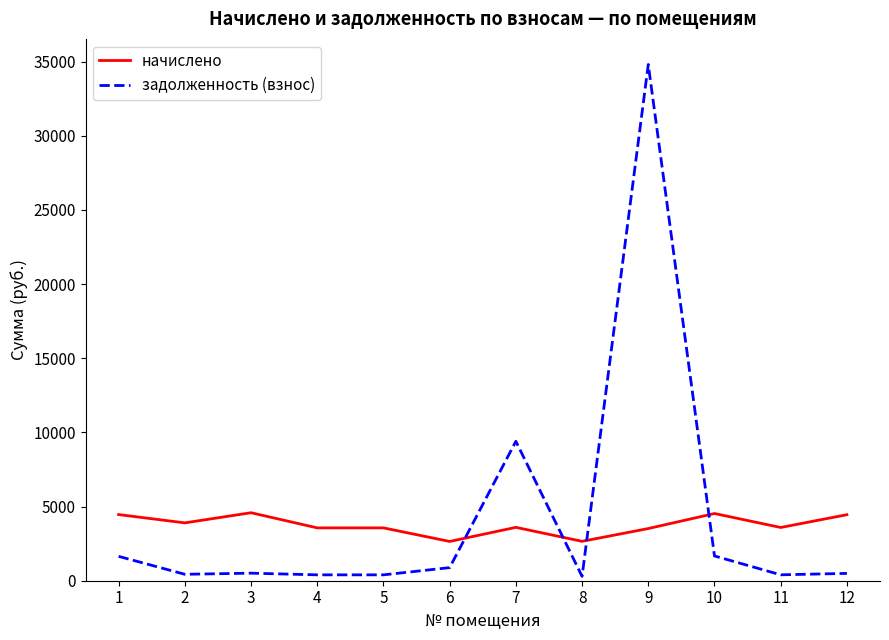

What is the highest value of the задолженность (взнос) series?

34799.2